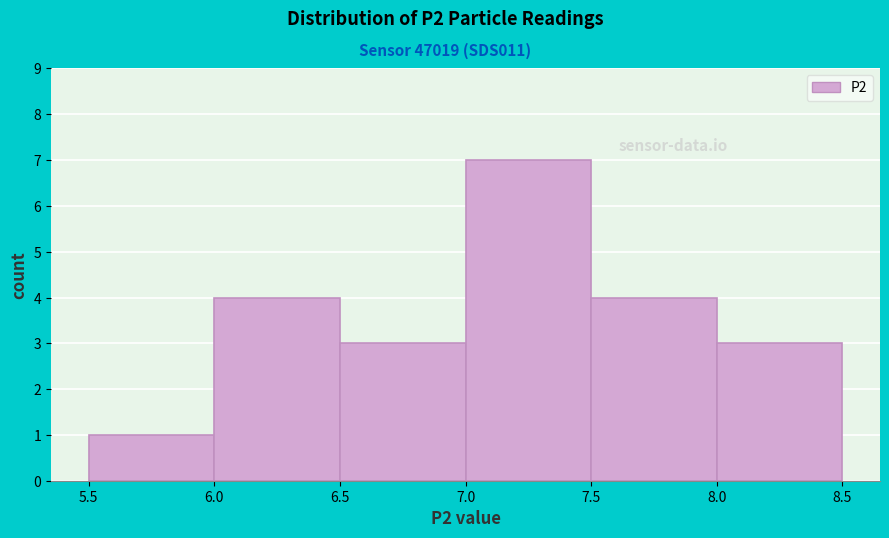

What is the height of the bar covering 7.0 to 7.5 on the x-axis? The values are not printed on the chart, so give them approximately, as read against the axis.

7